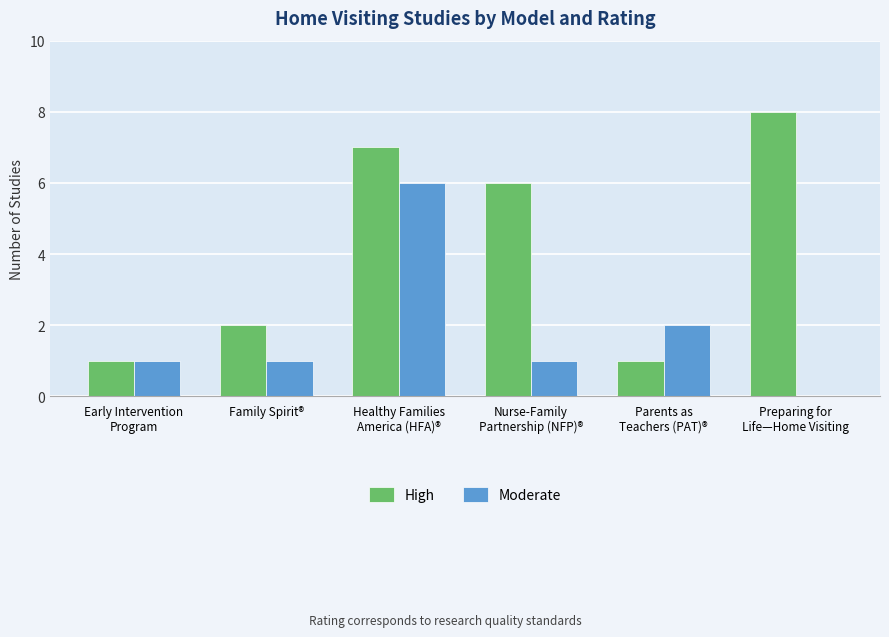

Is it true that High equals 8 at Nurse-Family
Partnership (NFP)®?

False